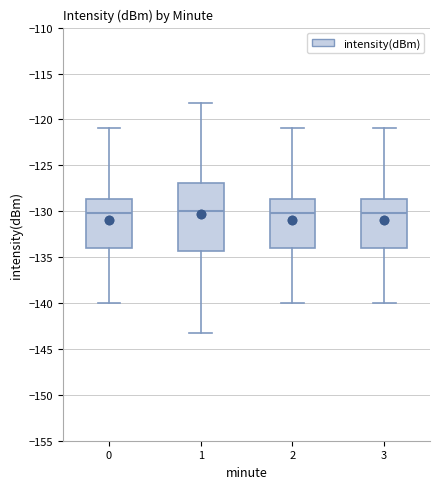

Reading left to right, transcribe this box plot: for each box, give where its median line is, the range the box spans, and where its two whiskers end, as read against the y-axis. The values are not printed on the chart, so give them approximately, as read against the axis.

0: median -130.0, box -134.0 to -128.5, whiskers -140.0 to -121.0
1: median -130.0, box -134.5 to -127.0, whiskers -143.5 to -118.5
2: median -130.0, box -134.0 to -128.5, whiskers -140.0 to -121.0
3: median -130.0, box -134.0 to -128.5, whiskers -140.0 to -121.0